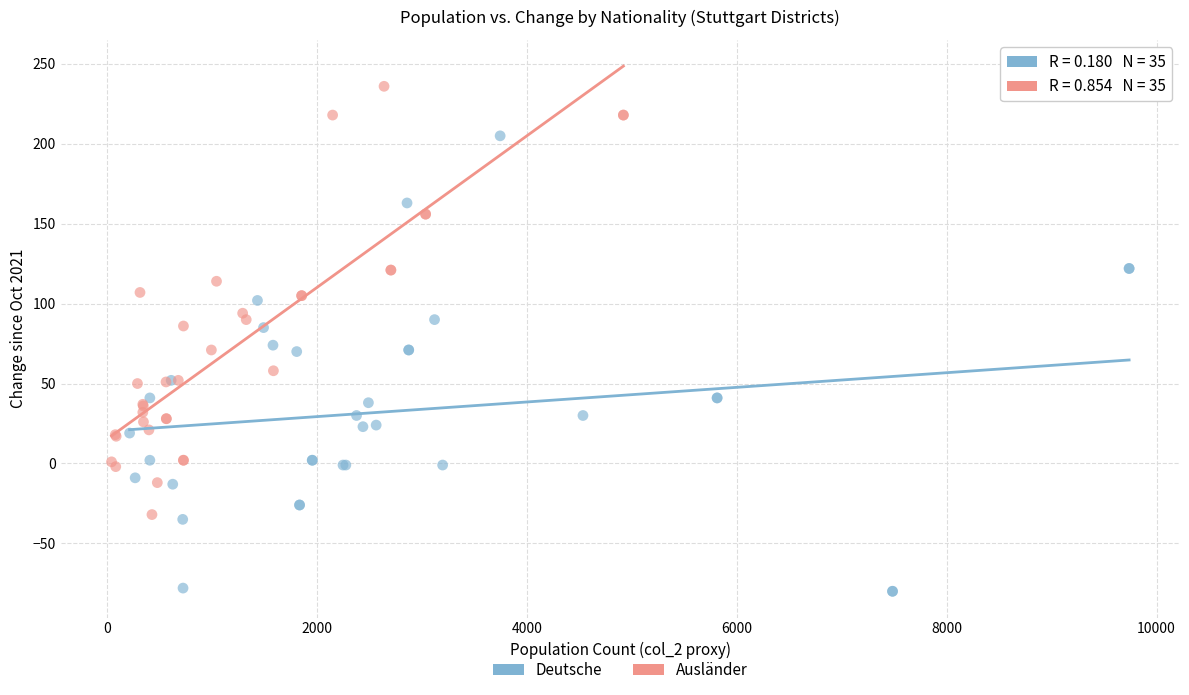

Which series reaches the minimum Y coordinate?

Deutsche